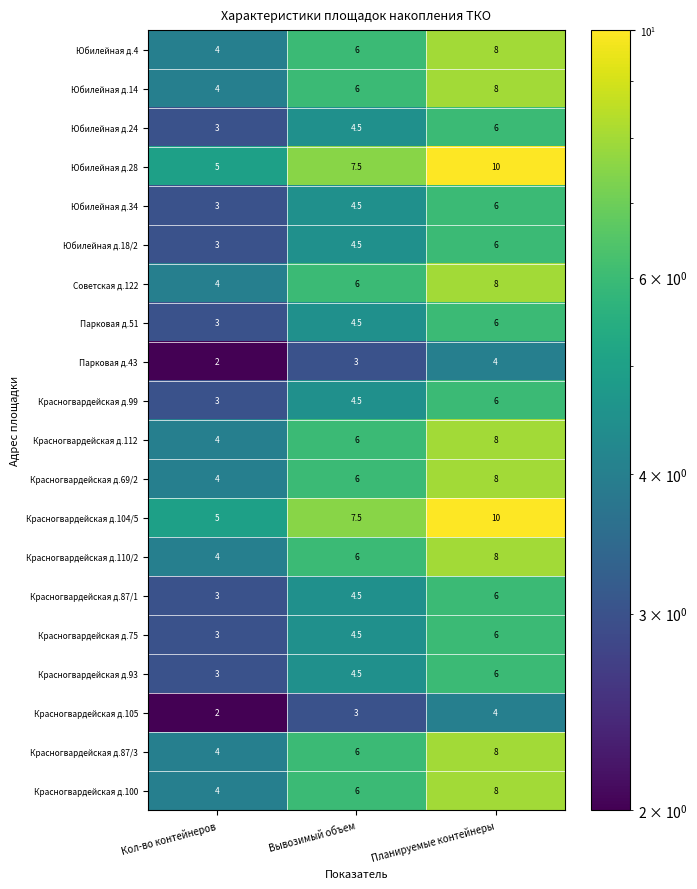

What is the sum of the Юбилейная д.4 values at Планируемые контейнеры and Кол-во контейнеров?

12.0